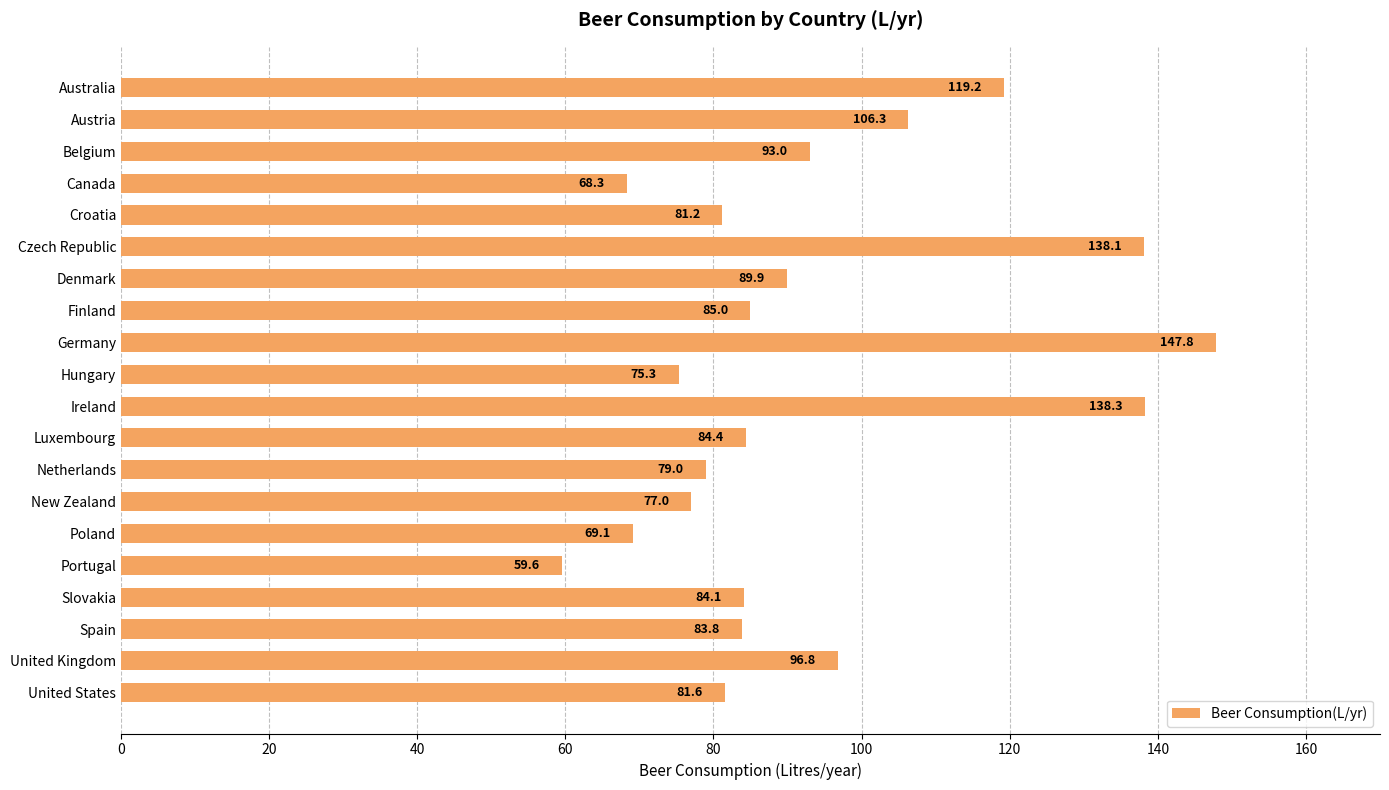

What is the smallest value displayed?

59.6